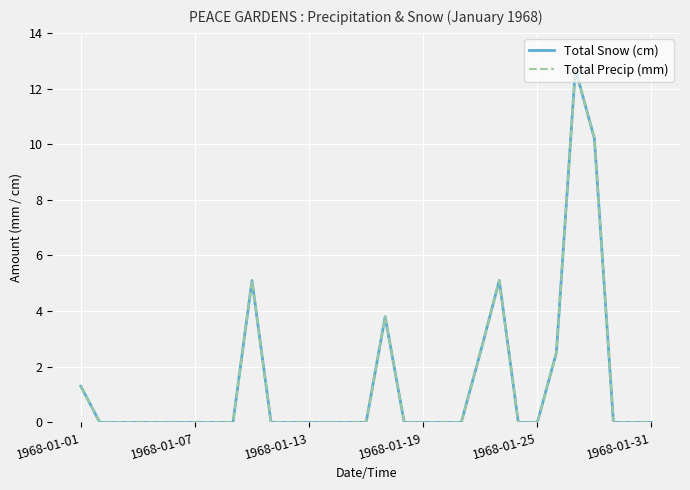

Is this an area chart (filled region under the line)?

No